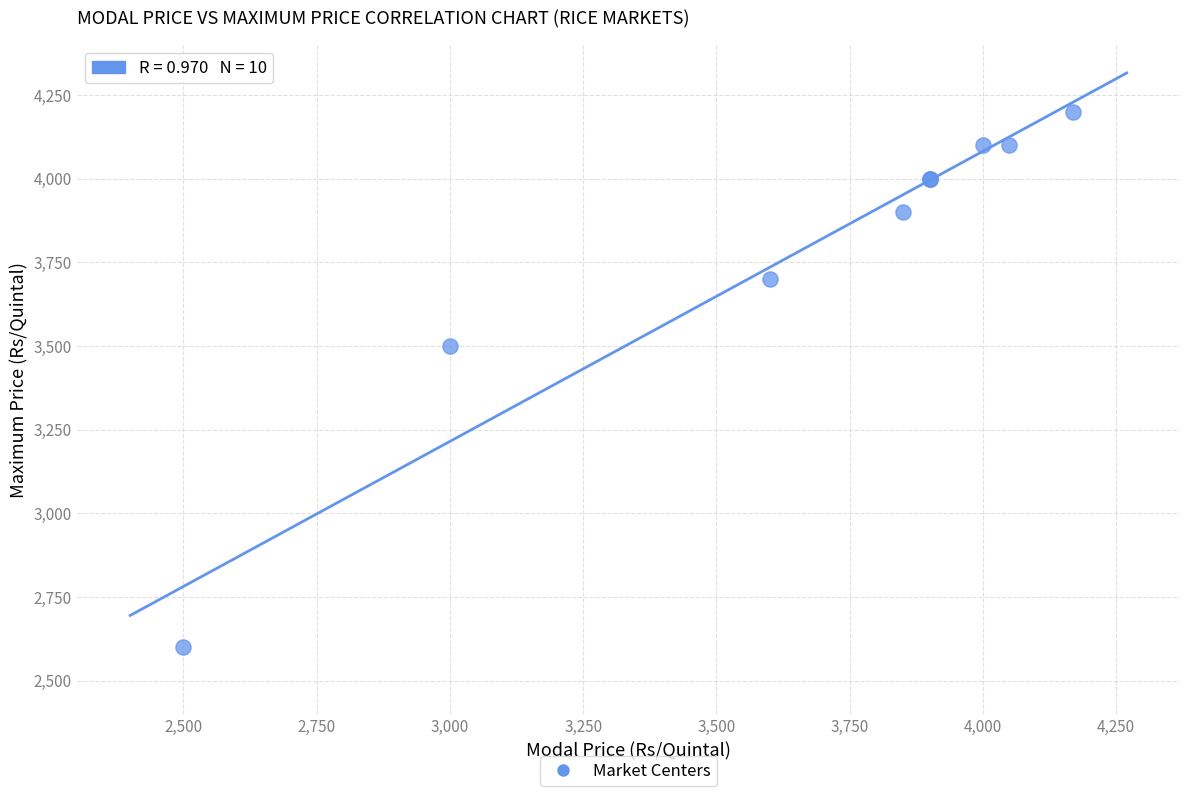

What Y value in the scatter plot is closest to 3400?

3500